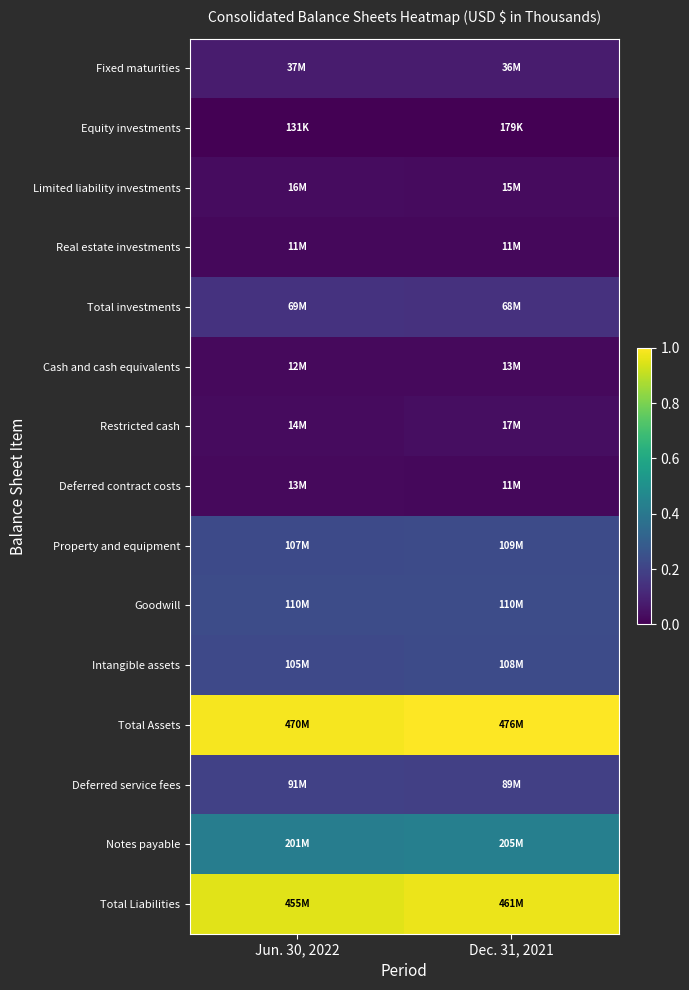

Count the number of categories in the chart.

2